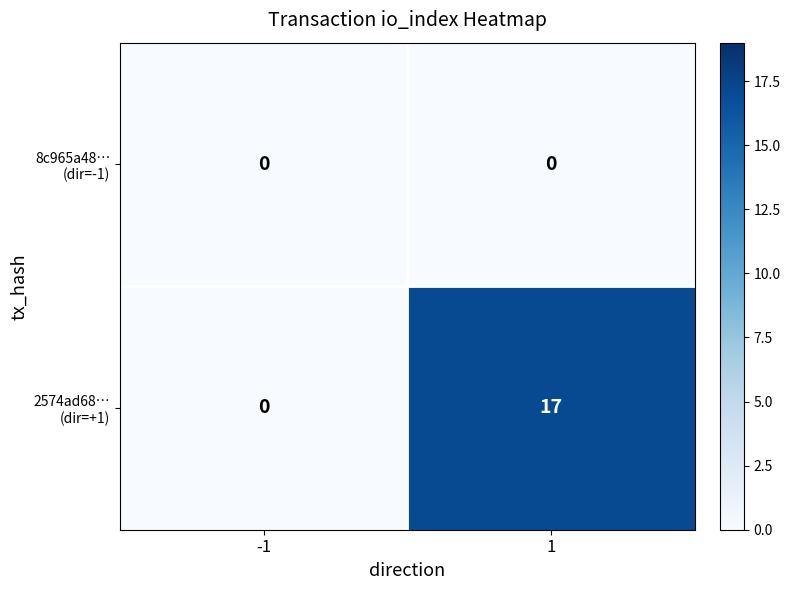

What is the greatest value displayed?

17